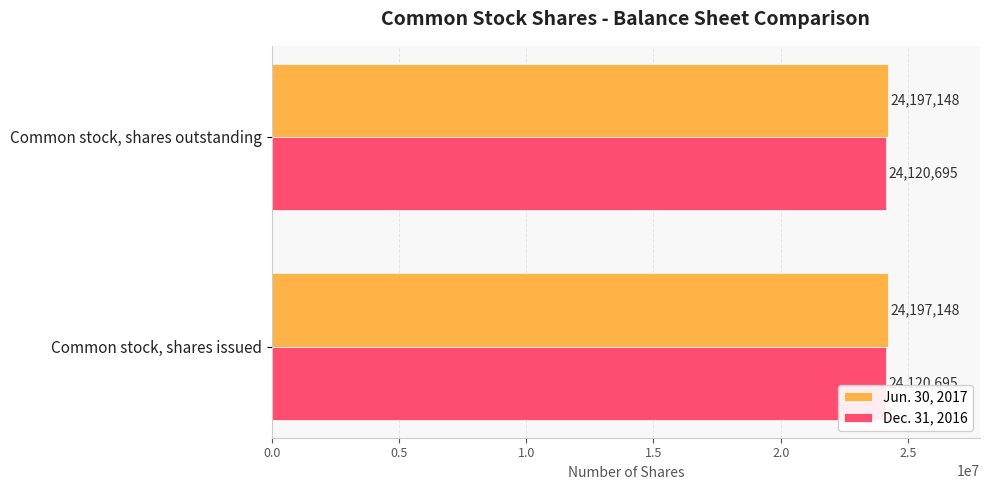

What is the greatest value displayed?

24197148